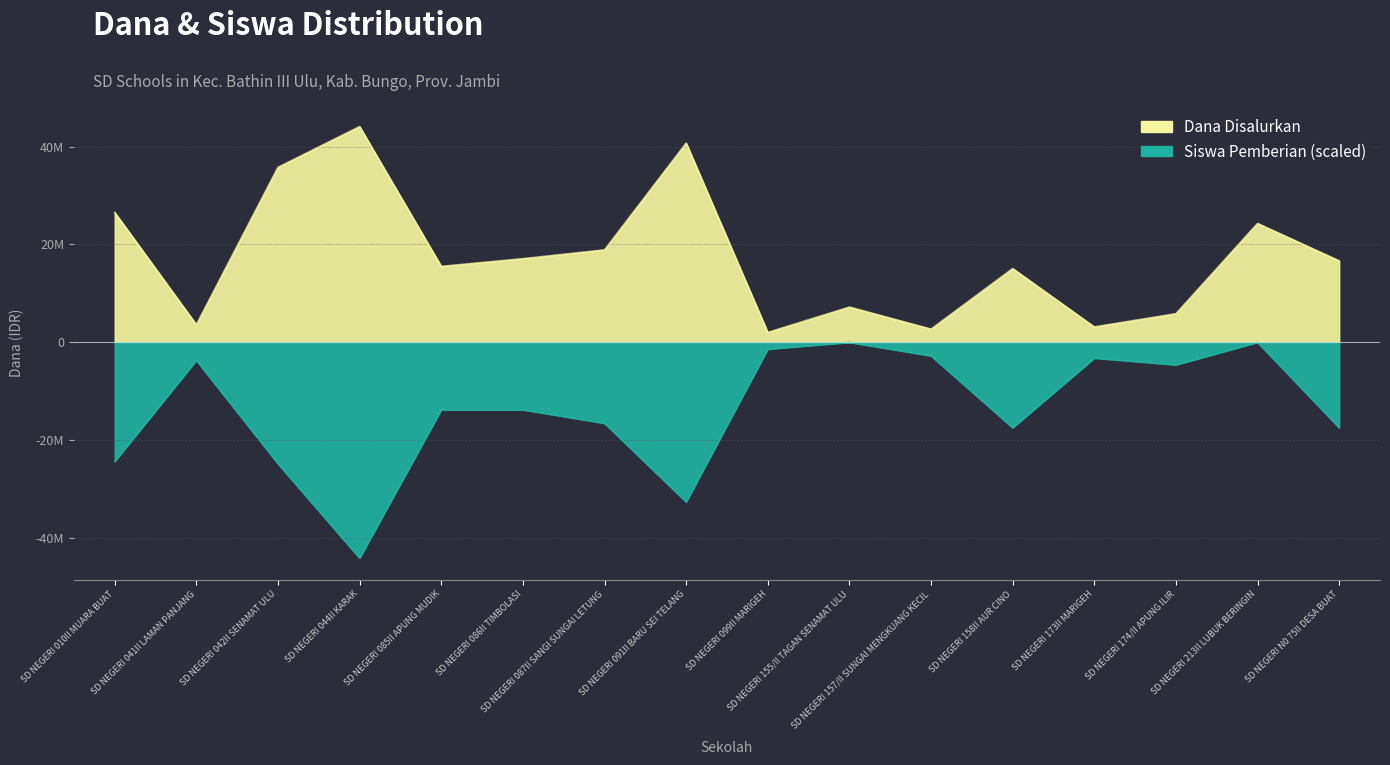

Which series has the largest total across all categories?

Dana Disalurkan